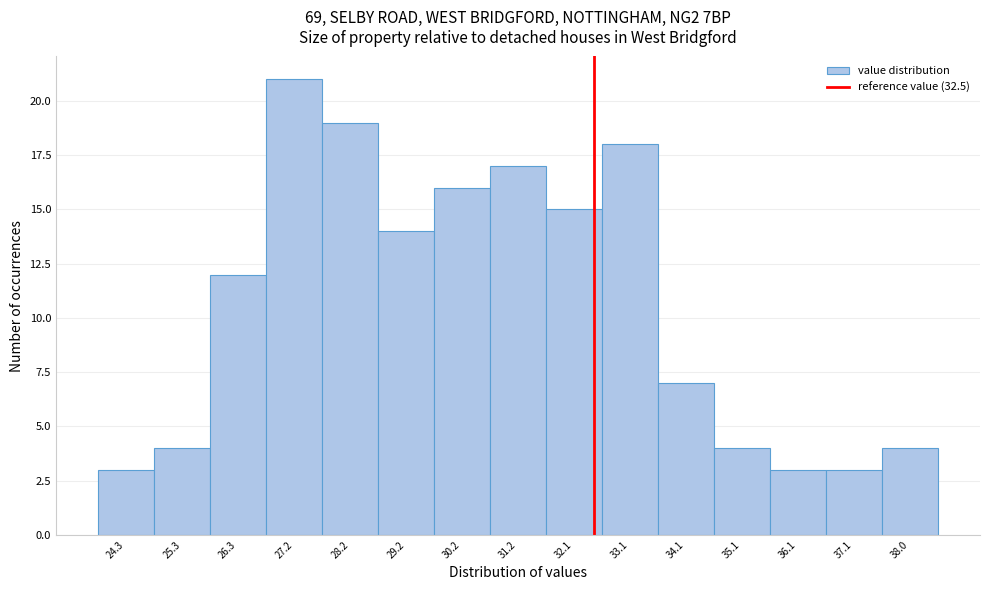

What is the height of the bar covering 24.8 to 25.8 on the x-axis? Neither the bar edges nor the heights are printed on the chart, so give them approximately, as read against the axes.

4